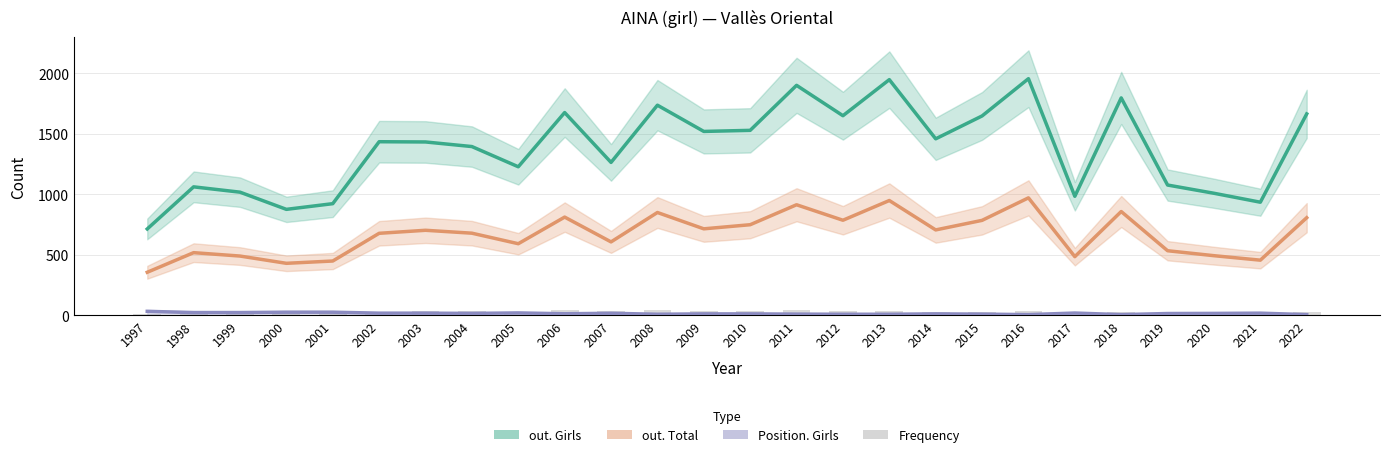

What is the value of the Position. Girls bar at the 19th from the left?

8